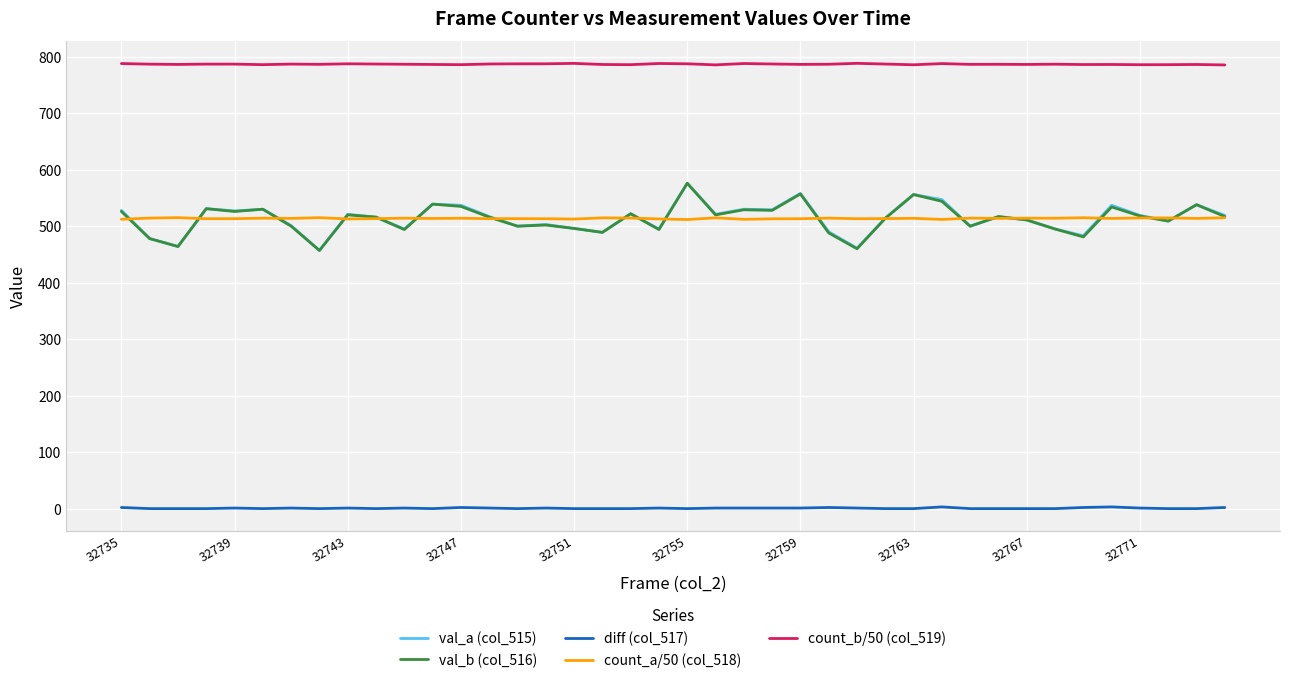

Which series has the largest total across all categories?

count_b/50 (col_519)